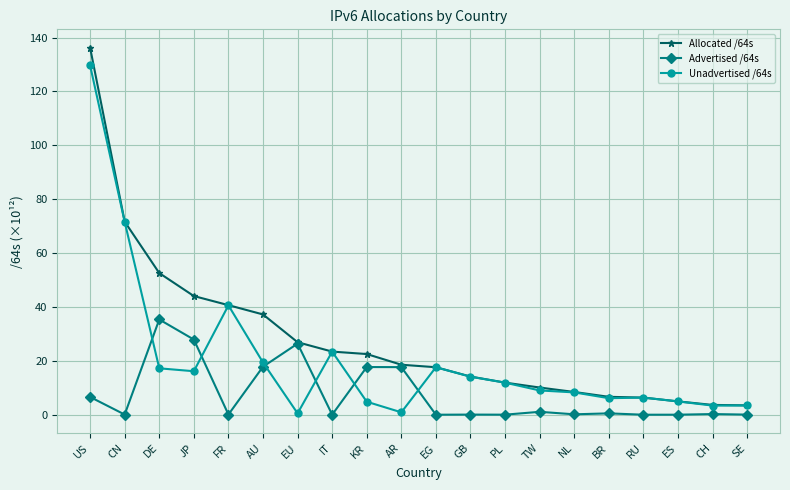

How many data points in Unadvertised /64s are less than 11?

10